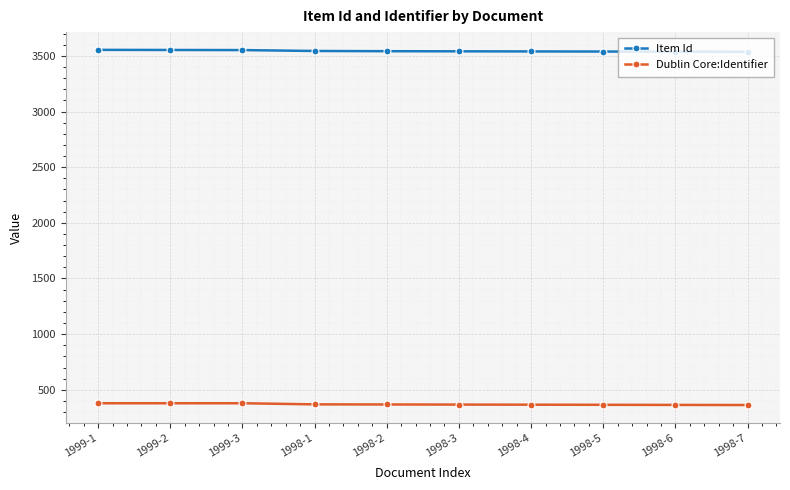

What is the minimum value shown in the chart?

363